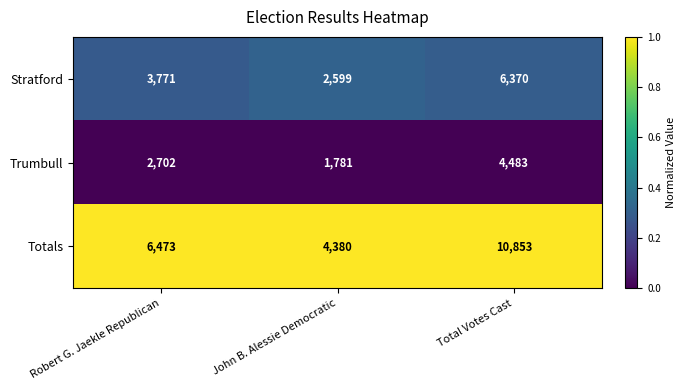

At which label is Totals closest to 7616?

Robert G. Jaekle Republican